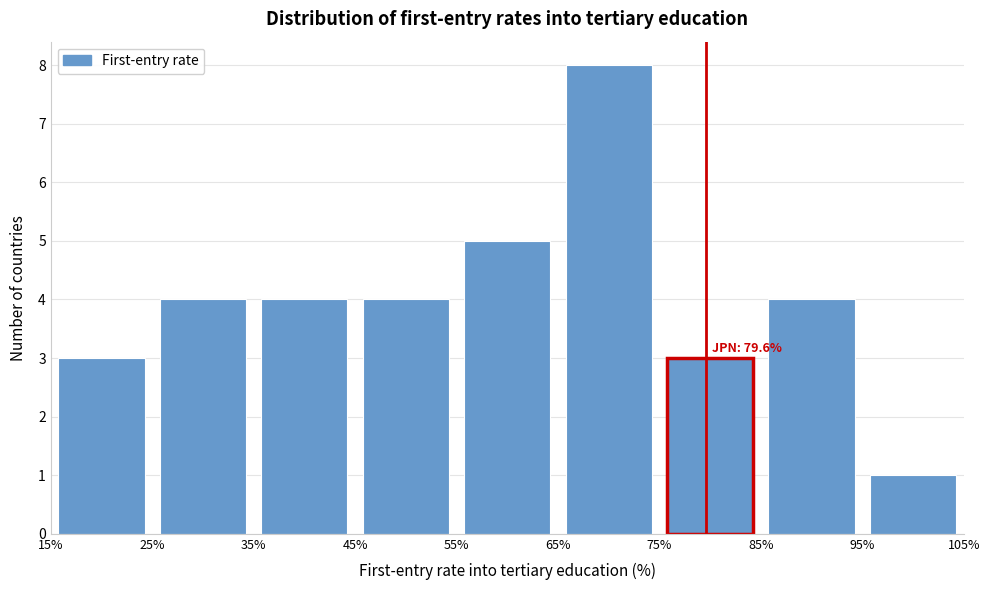

Over which range of the x-axis is the bar tallest?

65% to 75%